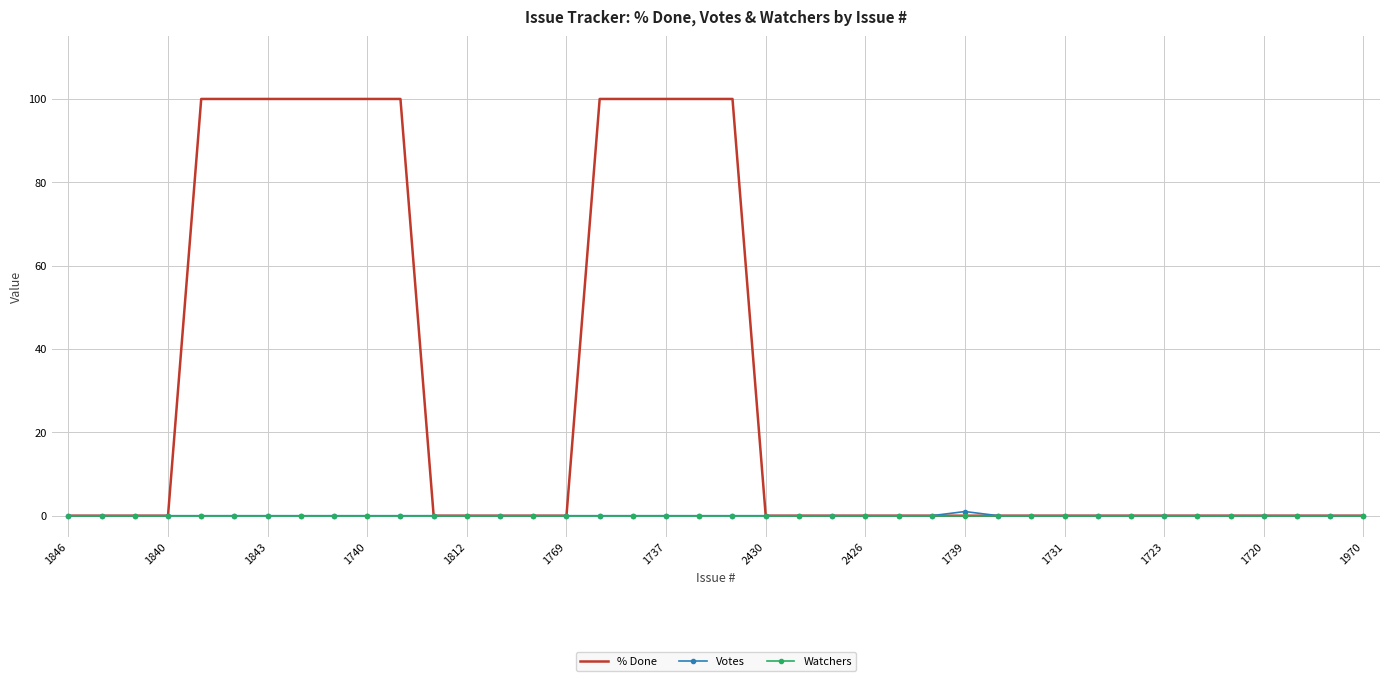

Which series has the largest total across all categories?

% Done